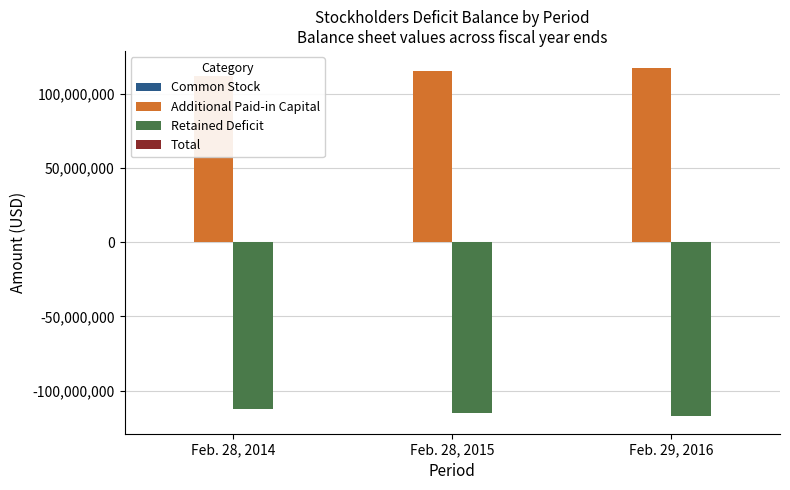

Does the chart contain any negative values?

Yes